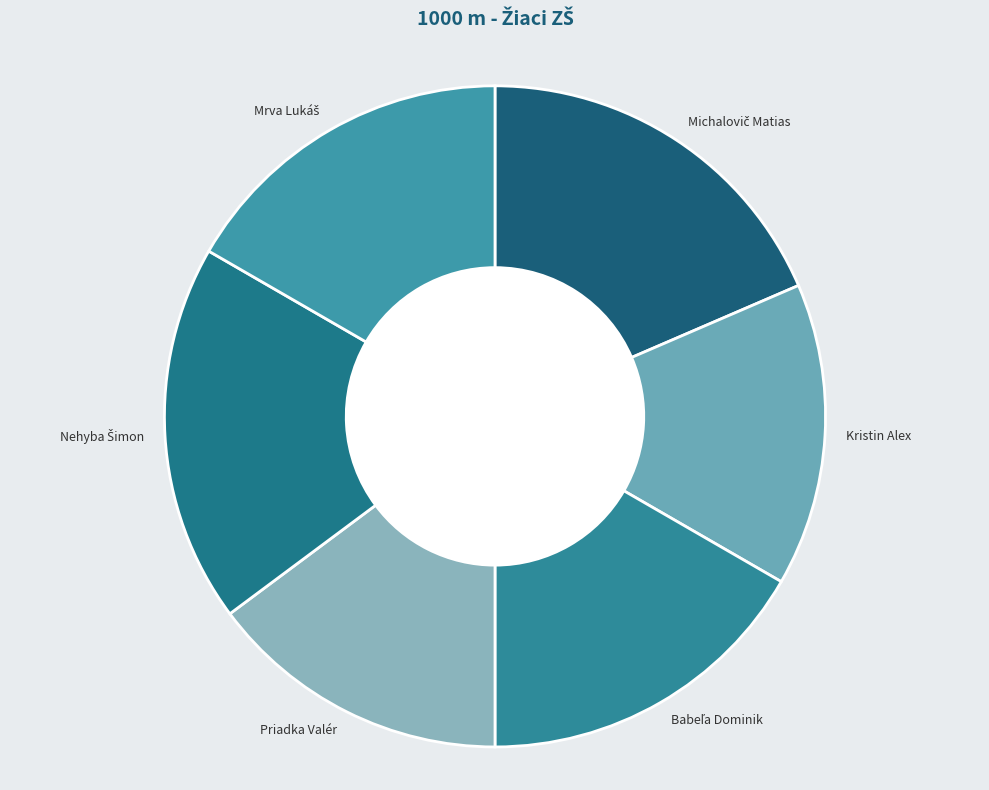

Is there any slice that represents more than half of the pie?

No